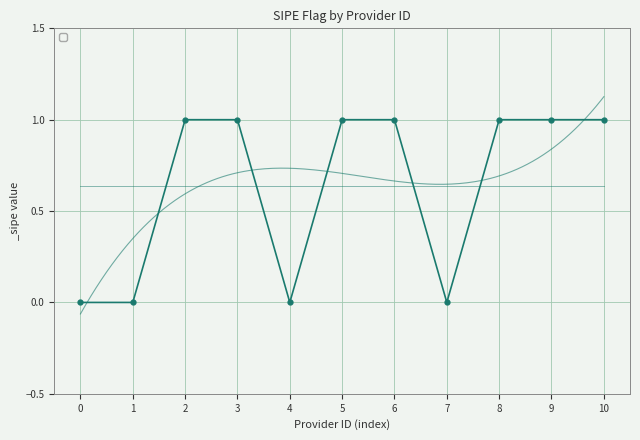

Reading left to right, transcribe all the data shown in this chart.

0	0	1	1	0	1	1	0	1	1	1